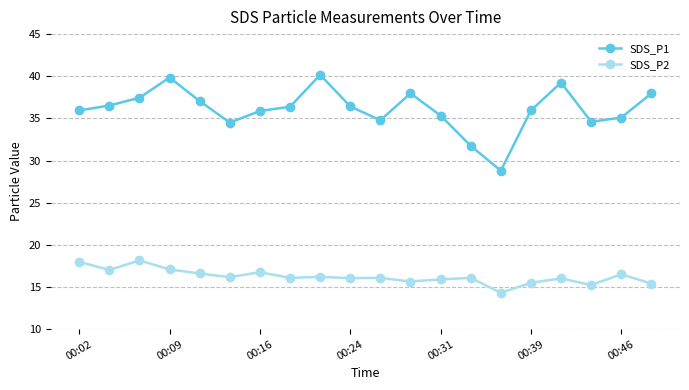

What is the smallest value displayed?

14.3